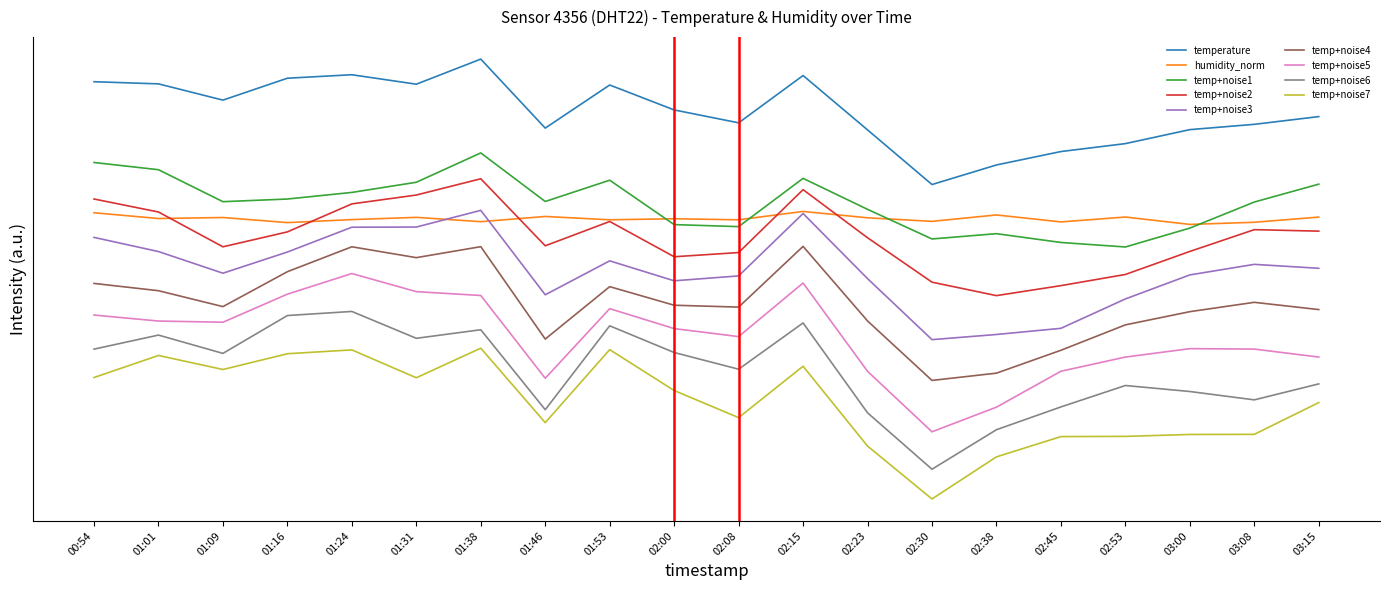

What are all the series names shown in the legend?

temperature, humidity_norm, temp+noise1, temp+noise2, temp+noise3, temp+noise4, temp+noise5, temp+noise6, temp+noise7